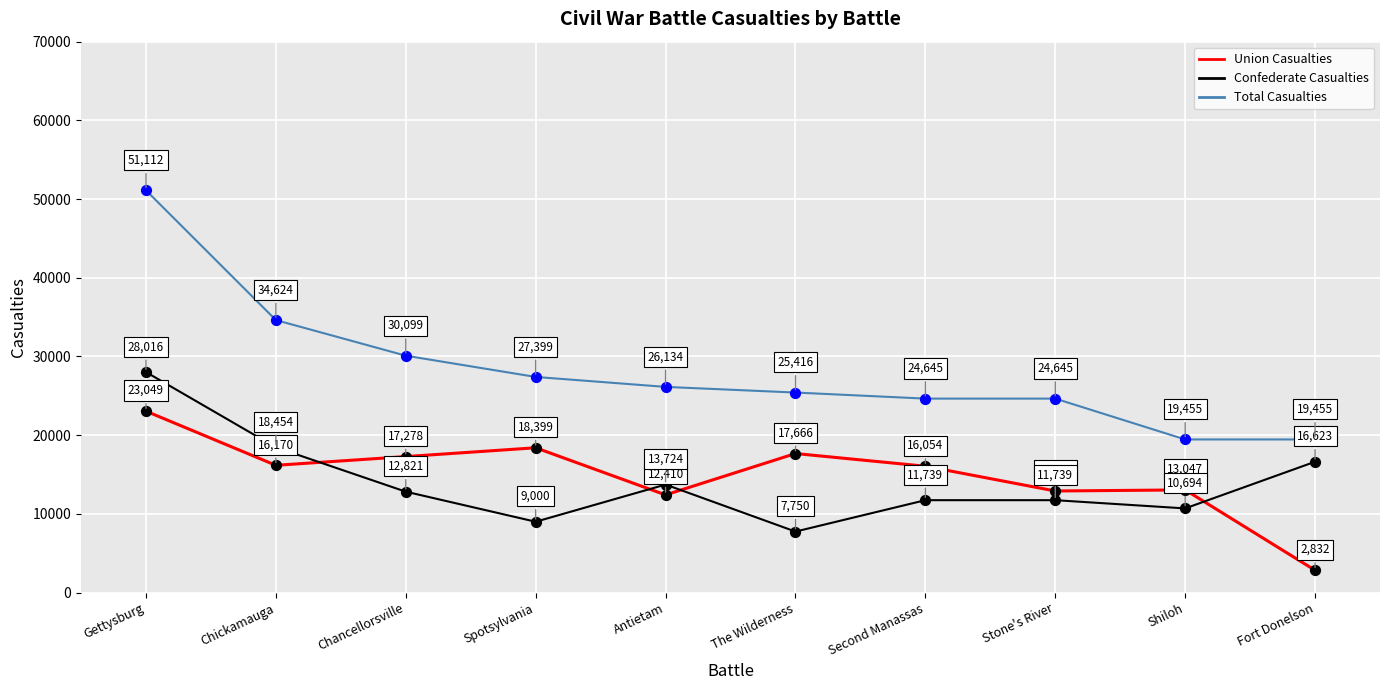

What is the total value across all series at Fort Donelson?

38910